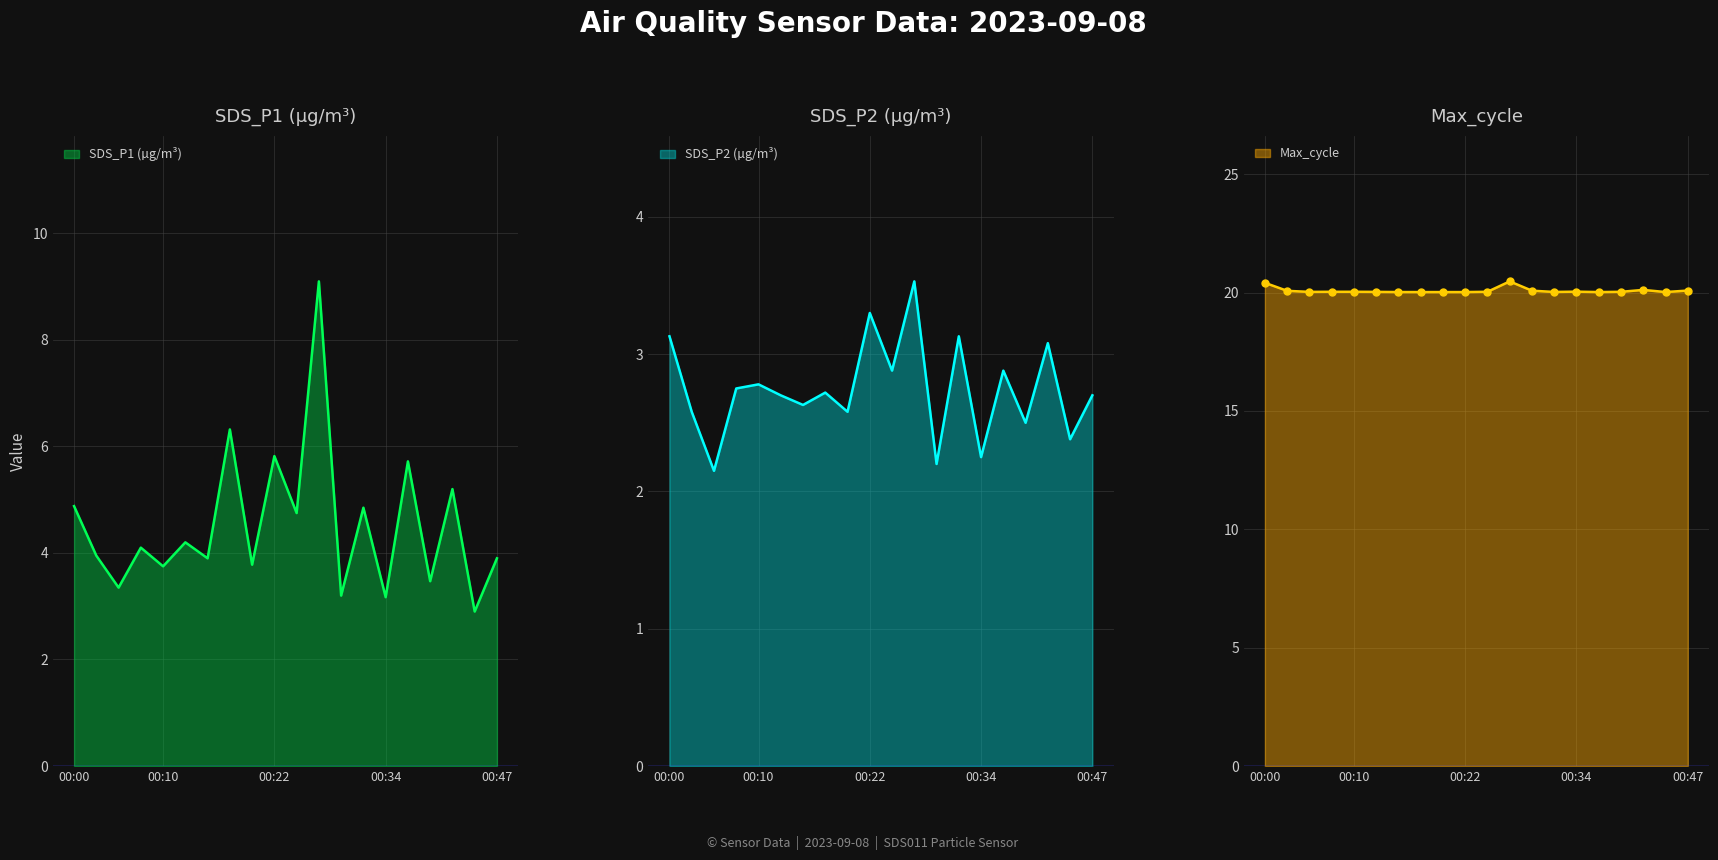

At how many categories does at least one series exceed 7?

1